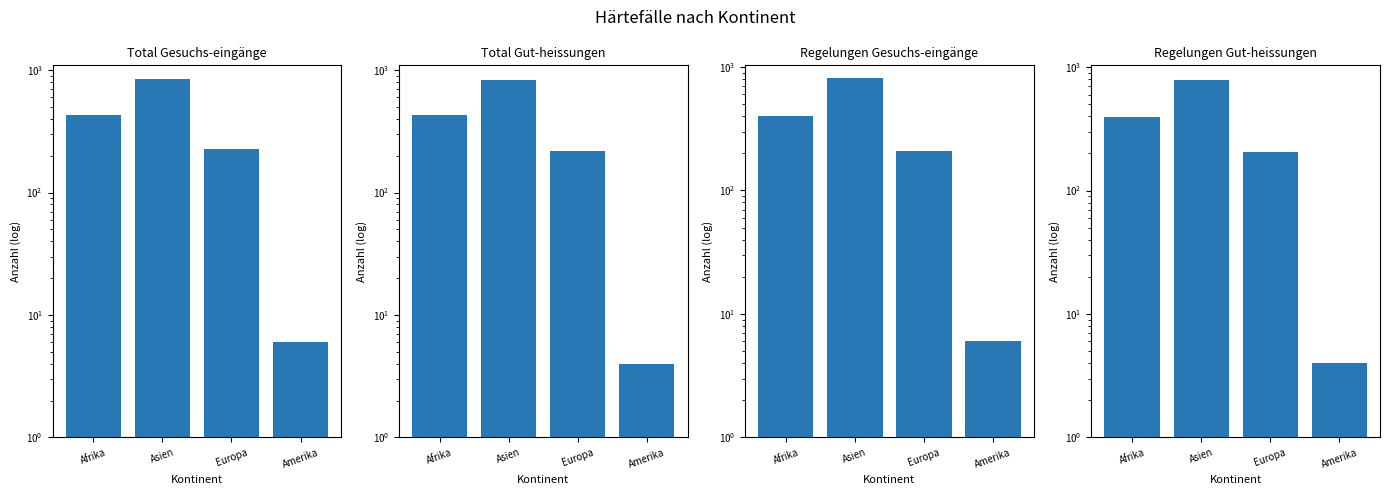

Which series has the largest range (max minus min)?

Total Gesuchs-eingänge